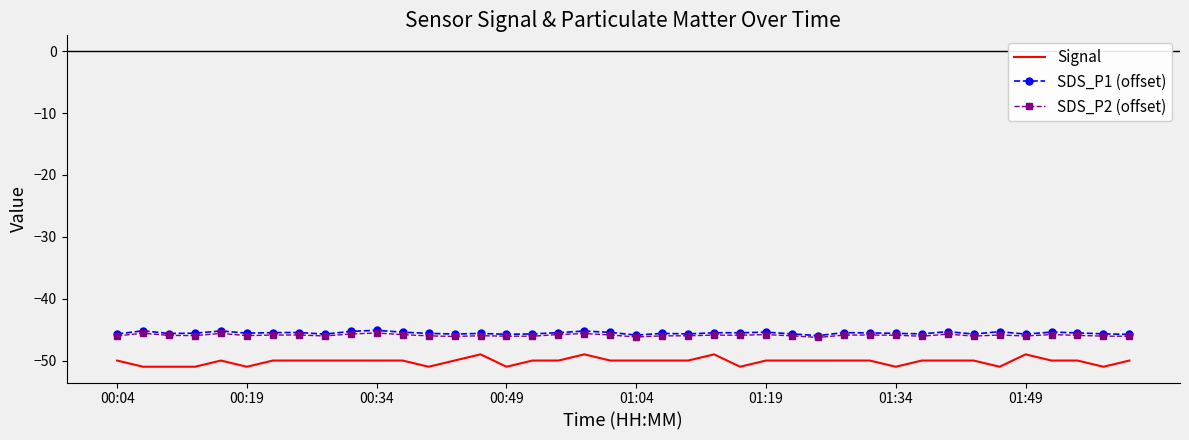

True or false: SDS_P2 (offset) and Signal cross at least once.

False